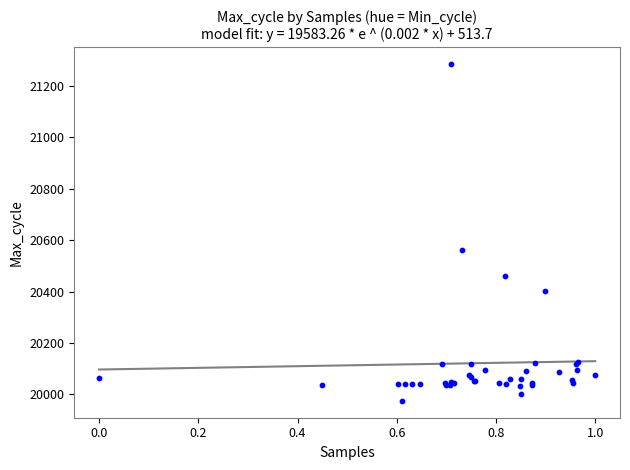

What Y value in the scatter plot is closest to 20630?

20563